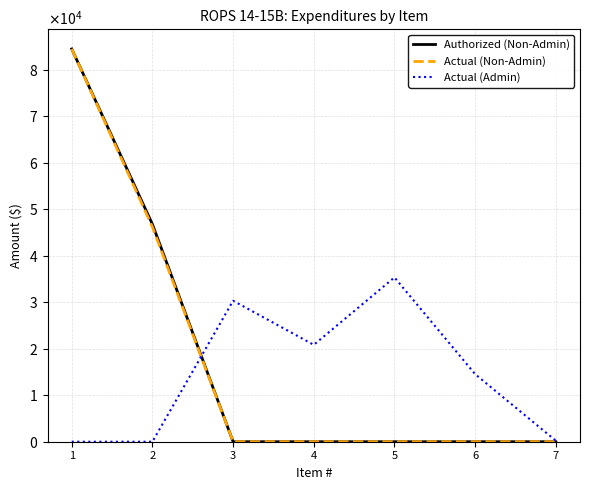

What is the value of the Actual (Admin) point at the 7th from the left?

224